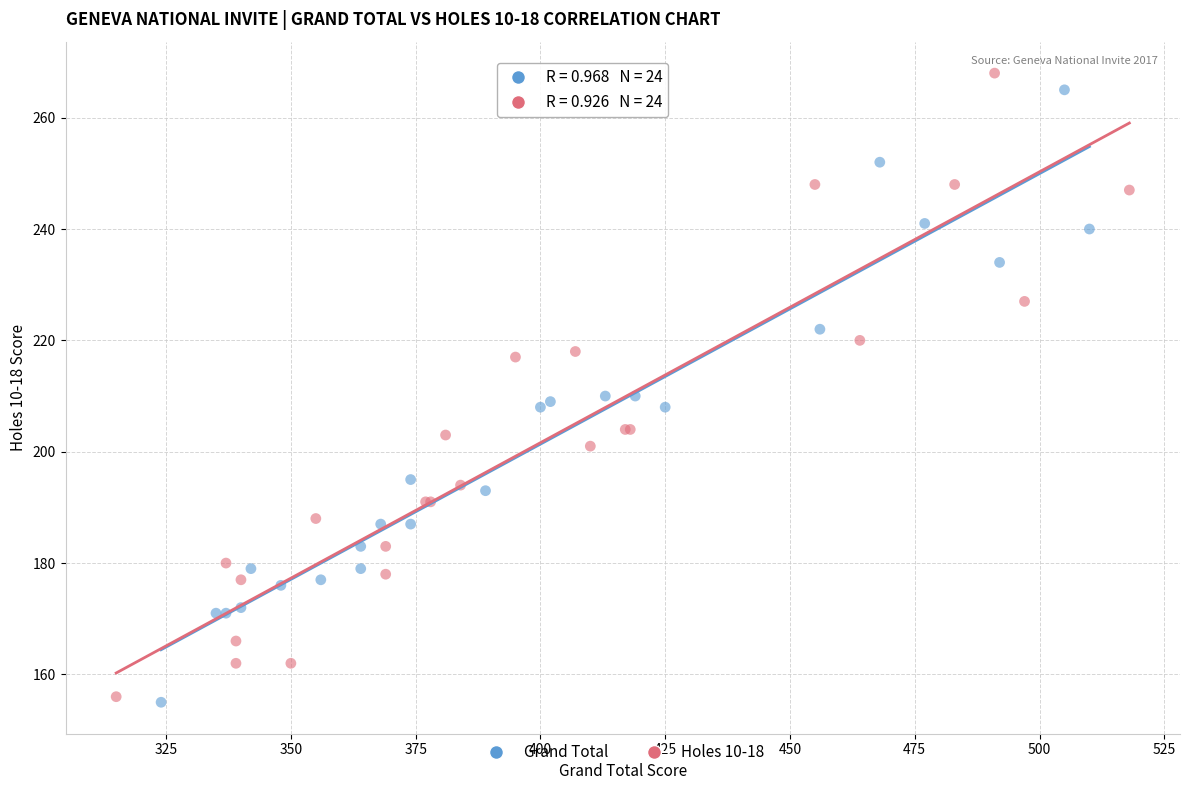

What are all the series names shown in the legend?

Grand Total, Holes 10-18